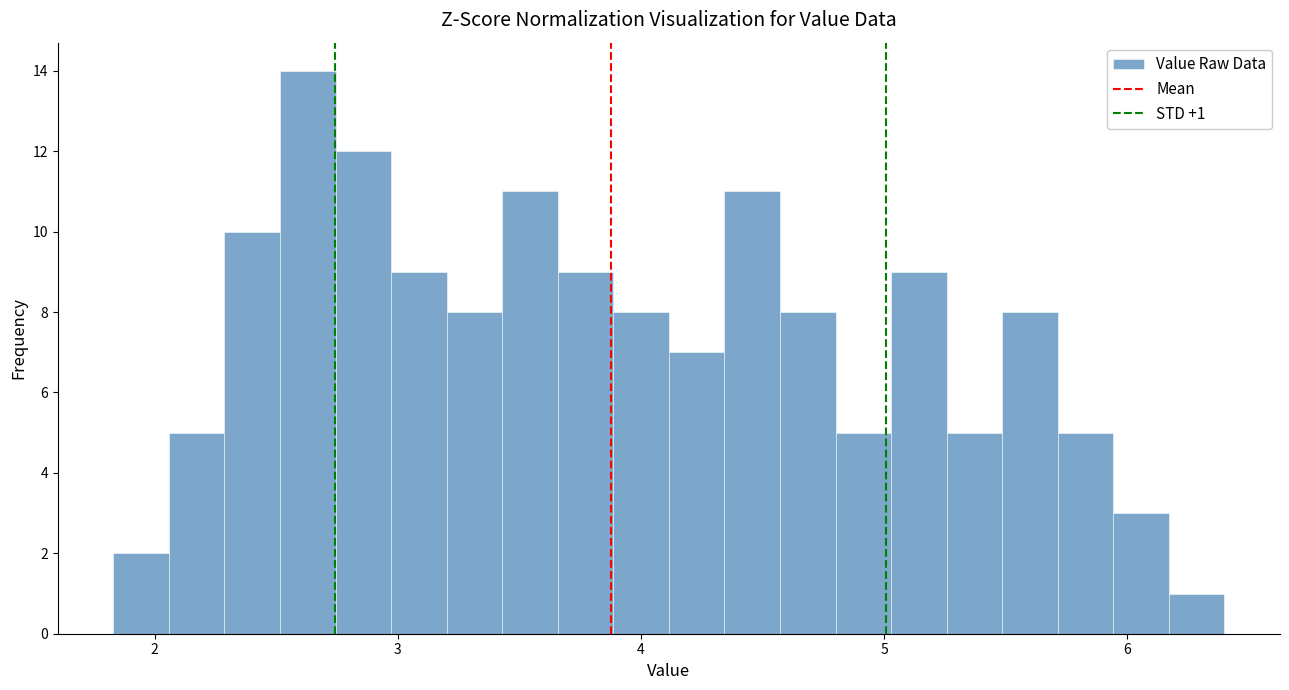

Around what value on the x-axis is the tallest bar? Give the approximate position of its centre, as read against the axis.

2.6